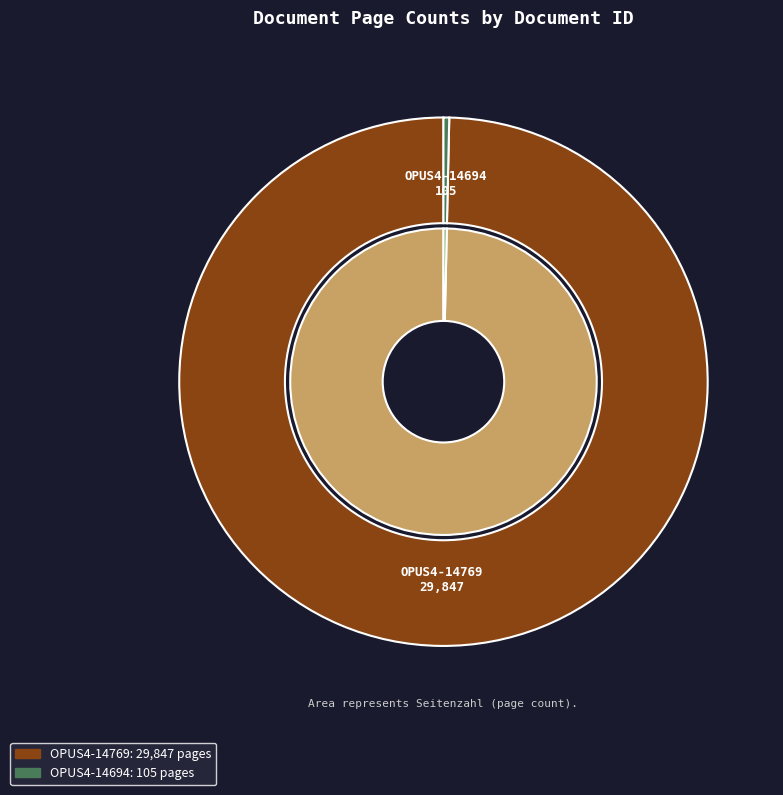

To the nearest percent, what is the average slice percentage?

50%